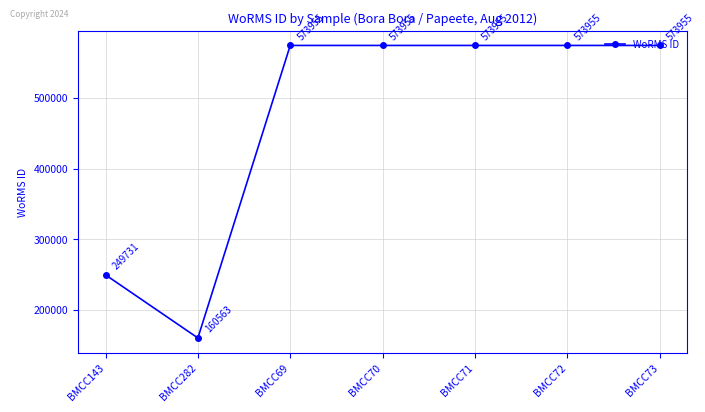

What is the average value?

468581